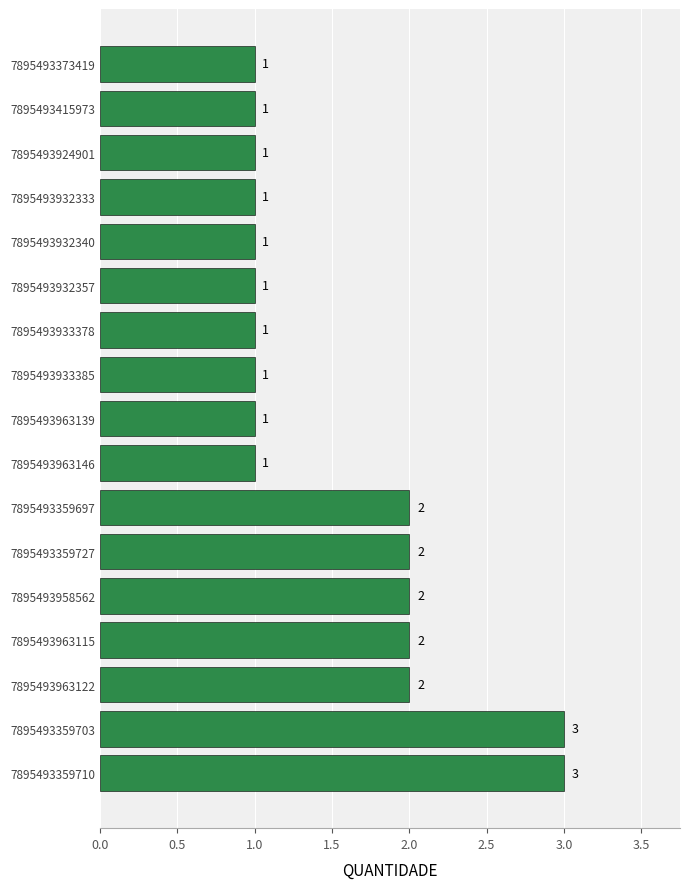

Count the values in the range 1 to 2.

15